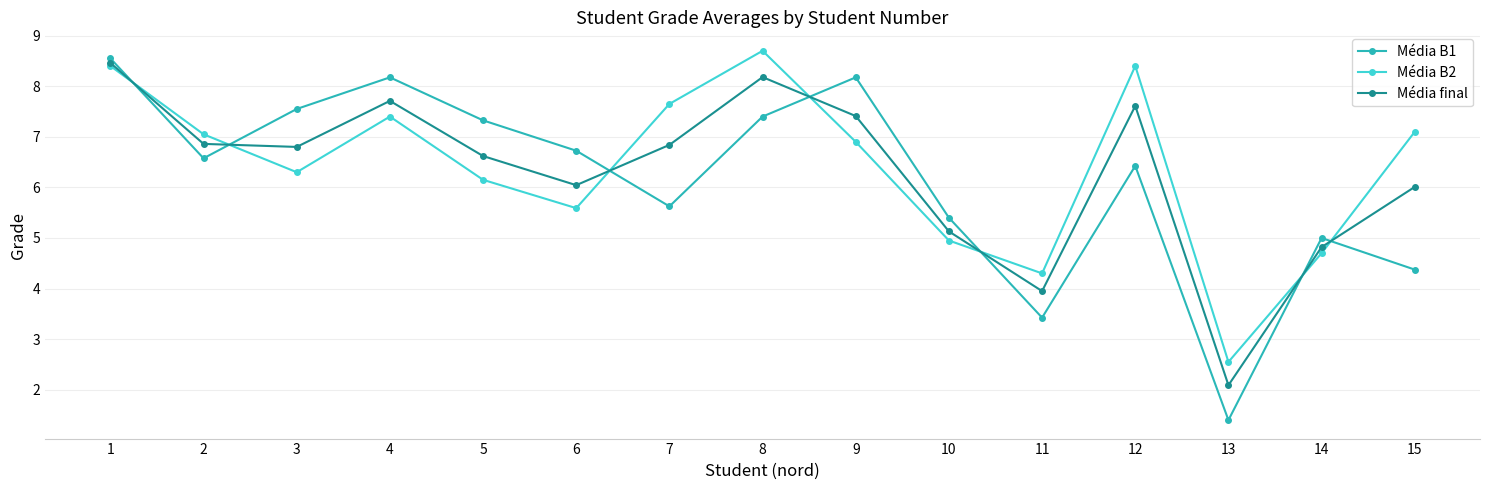

Between 8 and 12, which series saw the biggest shift?

Média B1